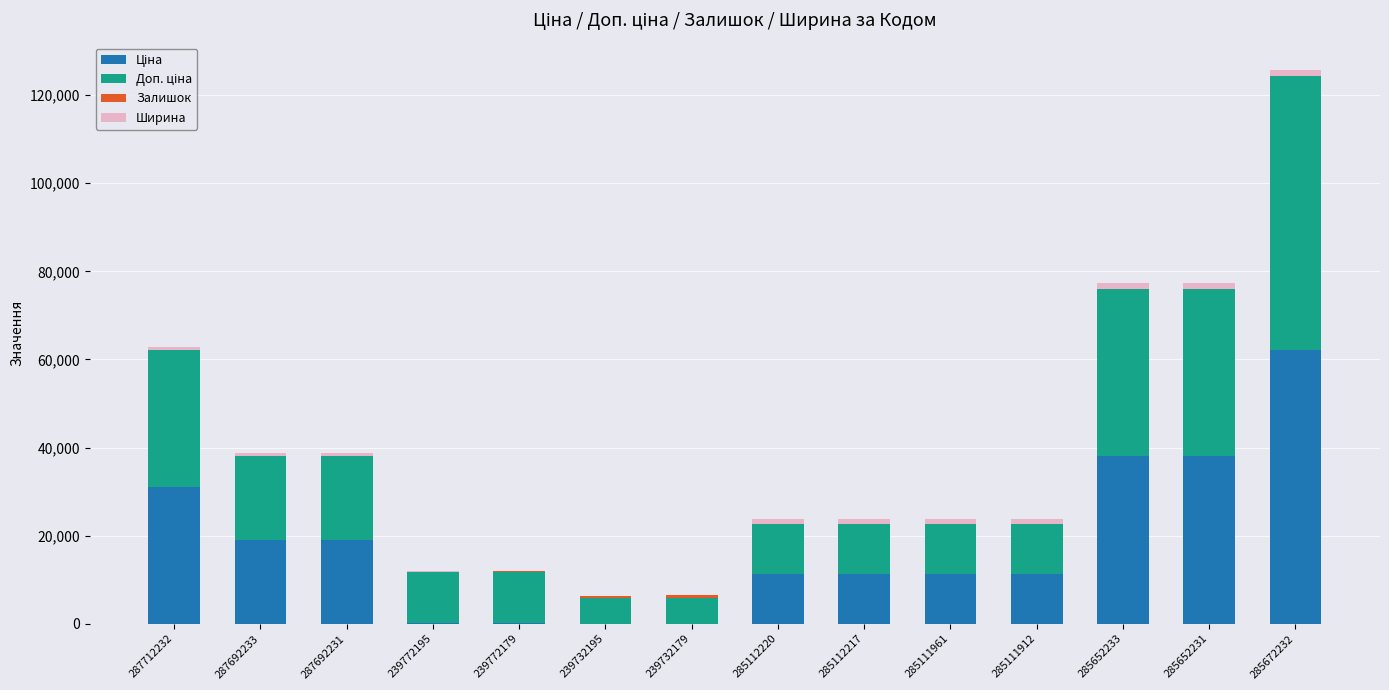

At which category is the sum across all series the highest?

285672232